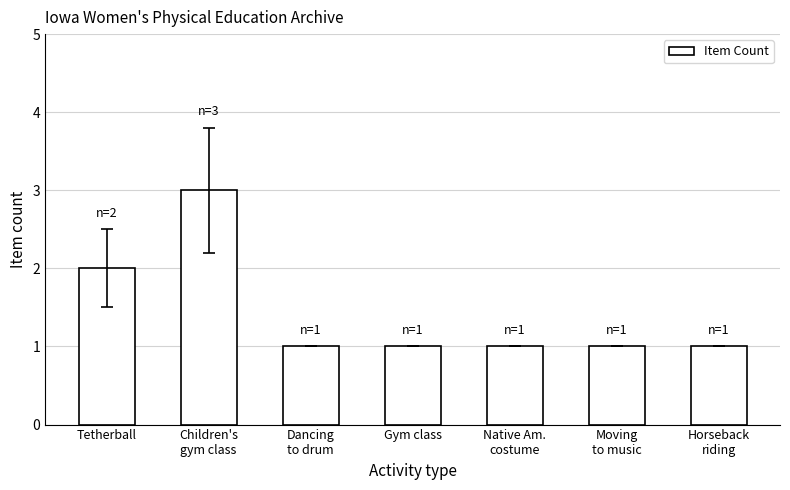

Reading left to right, what are all the values shown in this chart?

Tetherball=2	Children's
gym class=3	Dancing
to drum=1	Gym class=1	Native Am.
costume=1	Moving
to music=1	Horseback
riding=1